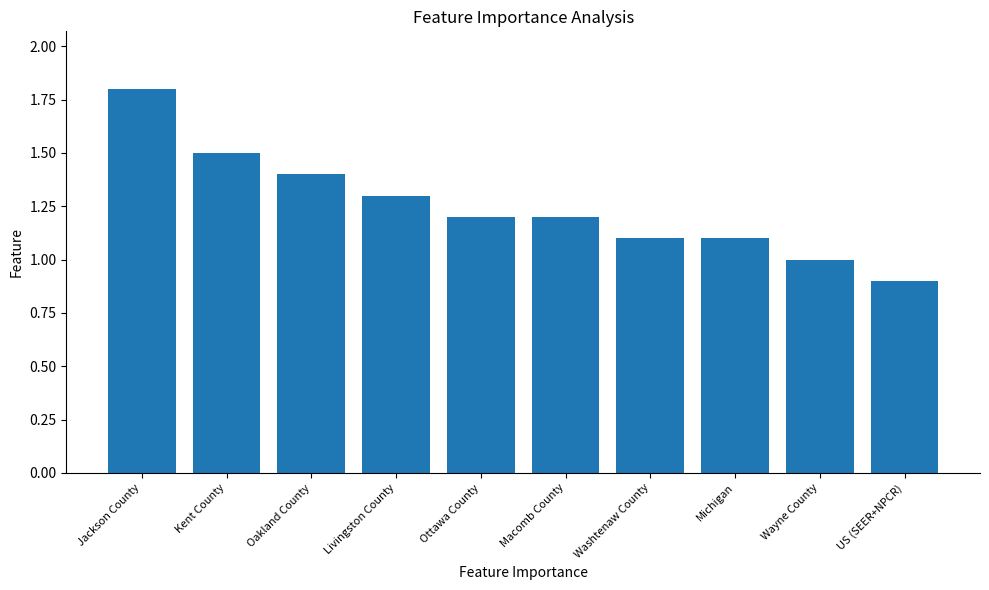

The value at Ottawa County is 1.2. True or false?

True